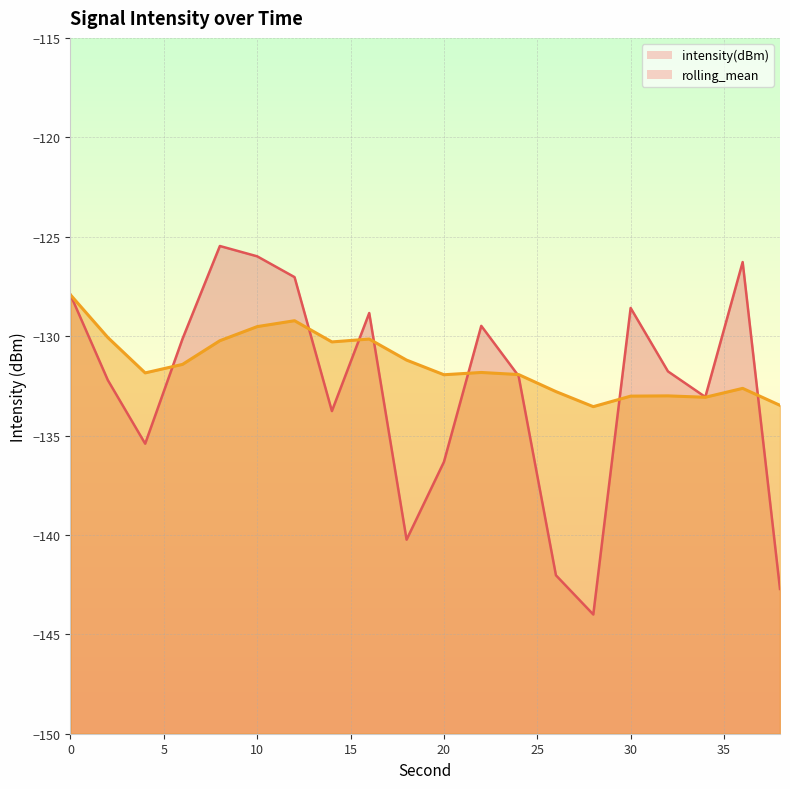

Is it true that intensity(dBm) equals -171.8 at 8?

False